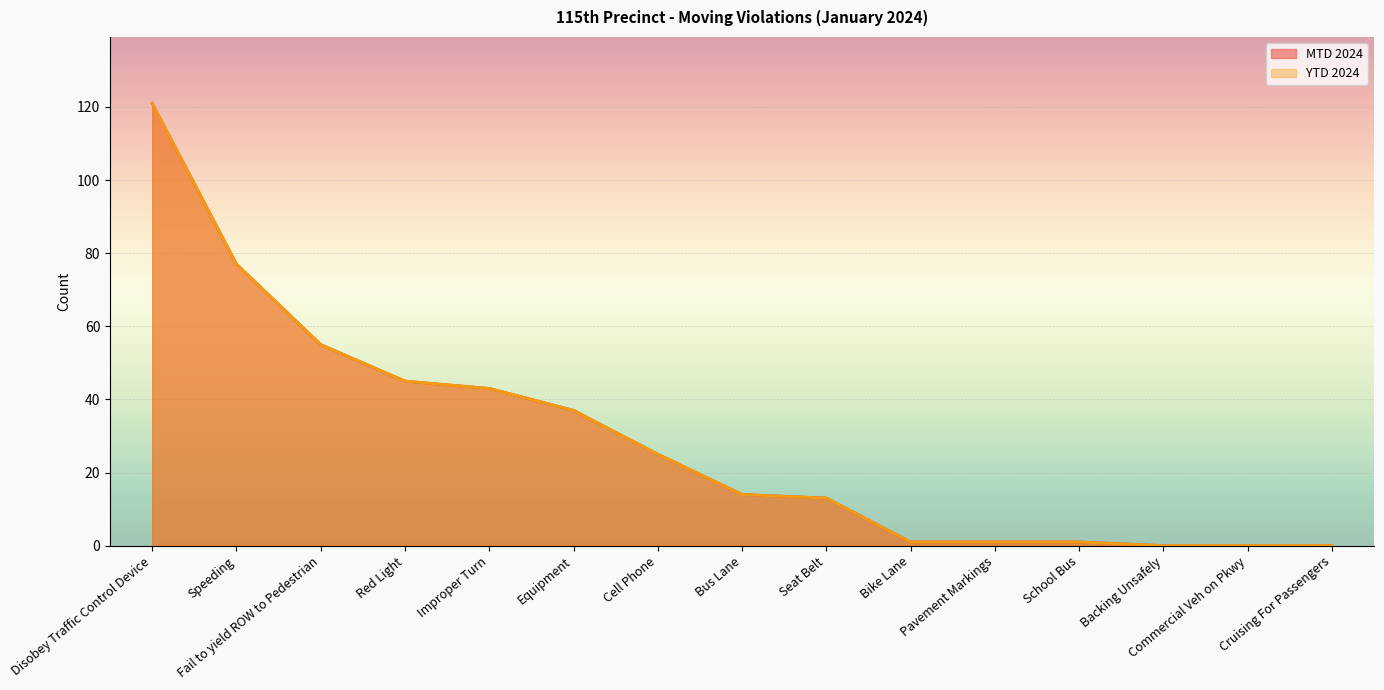

At how many categories does at least one series exceed 118?

1